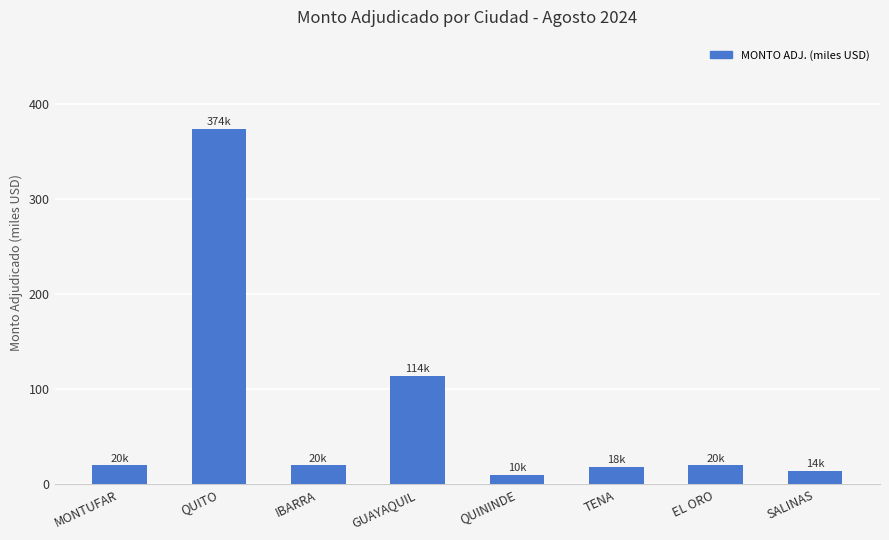

The value at IBARRA is 20. True or false?

True